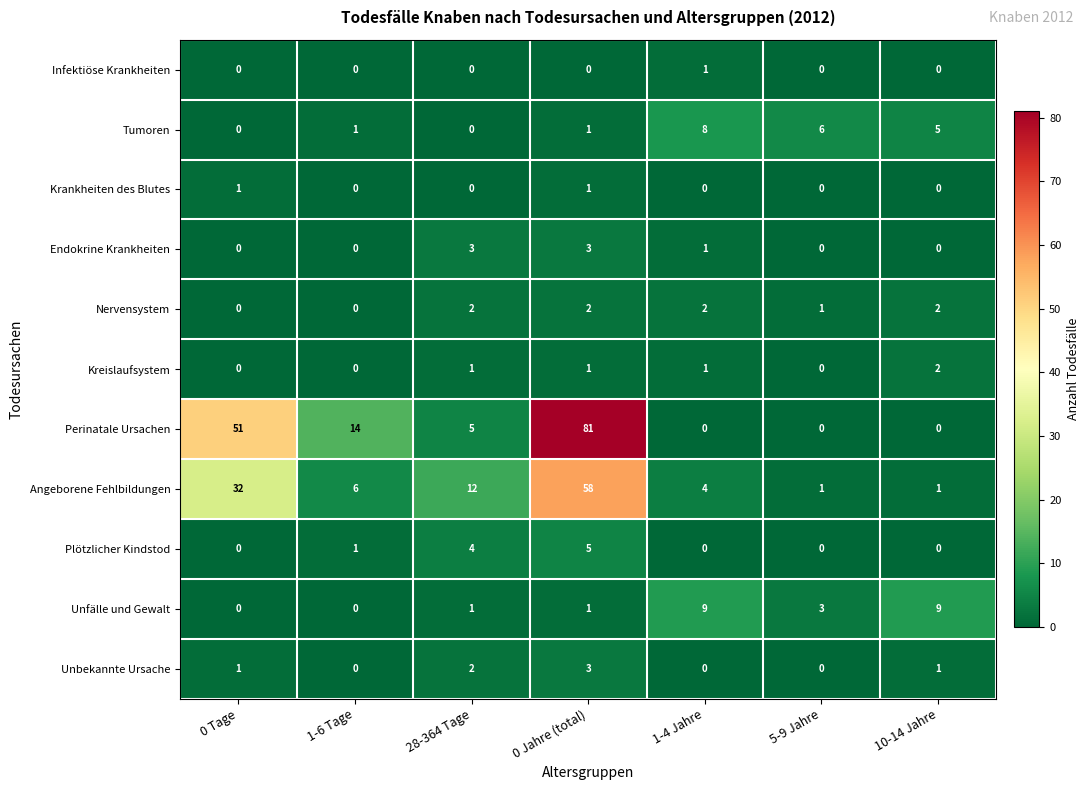

What is the sum of the Perinatale Ursachen values at 28-364 Tage and 0 Jahre (total)?

86